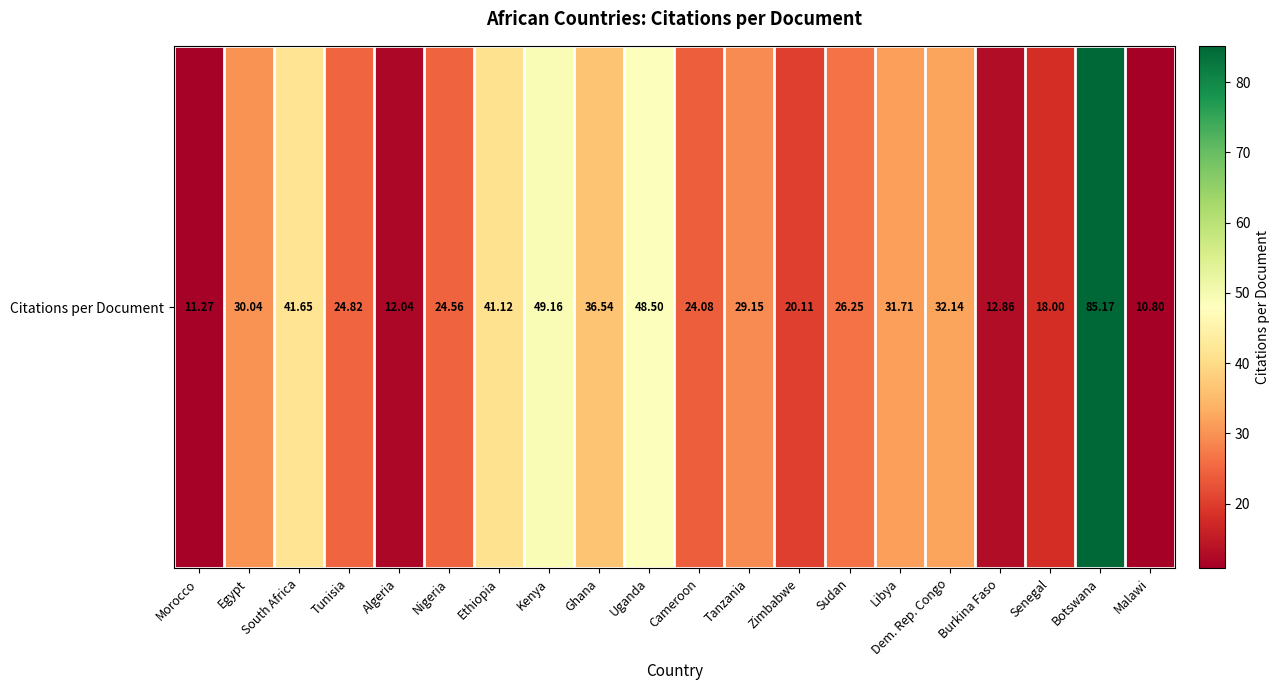

What is the smallest value displayed?

10.8